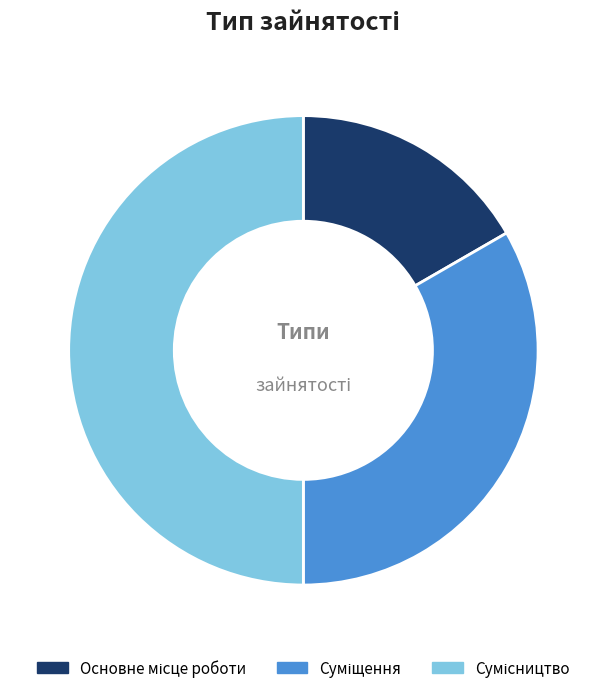

To the nearest percent, what is the average slice percentage?

33%